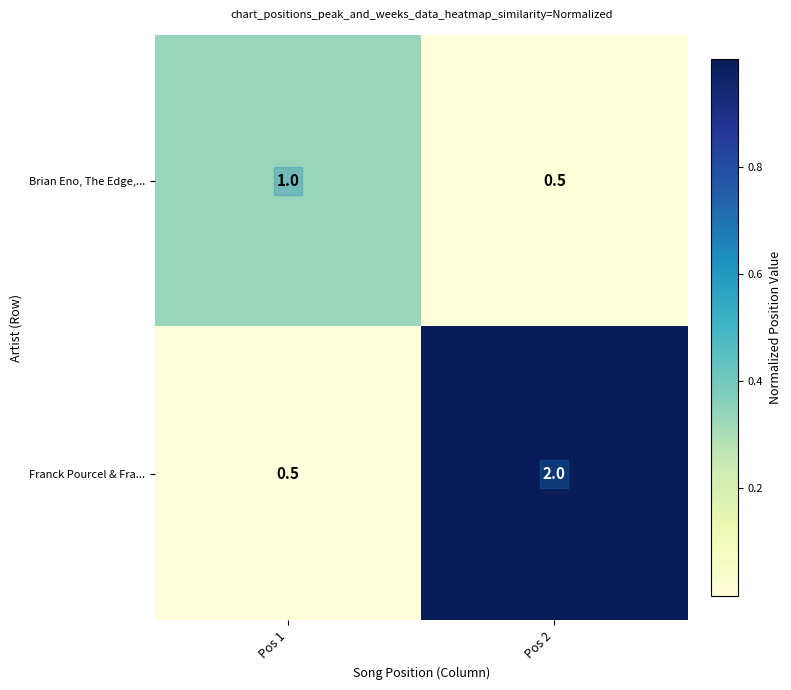

The value of Franck Pourcel & Fra... at Pos 1 is 0.3. True or false?

False